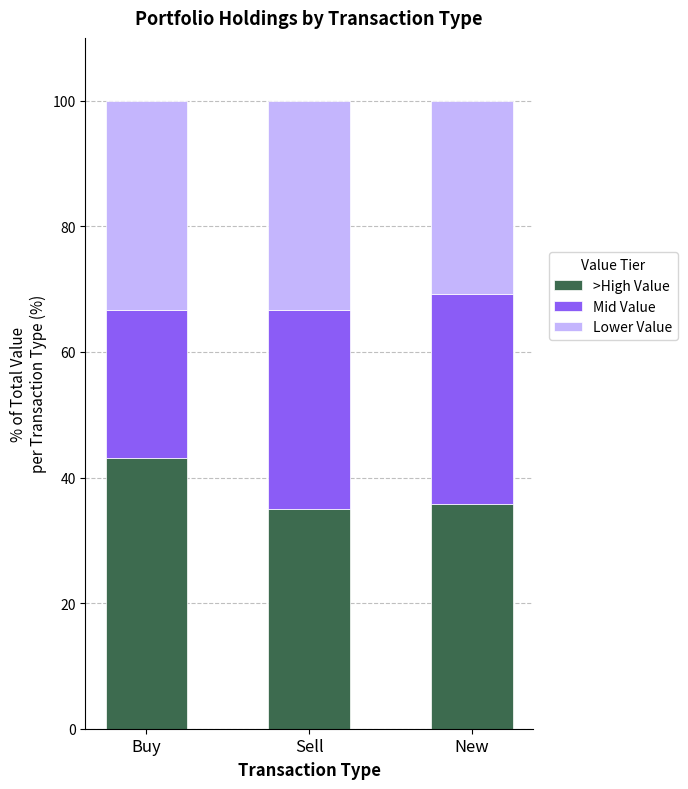

What value does the >High Value series have at New?

35.7